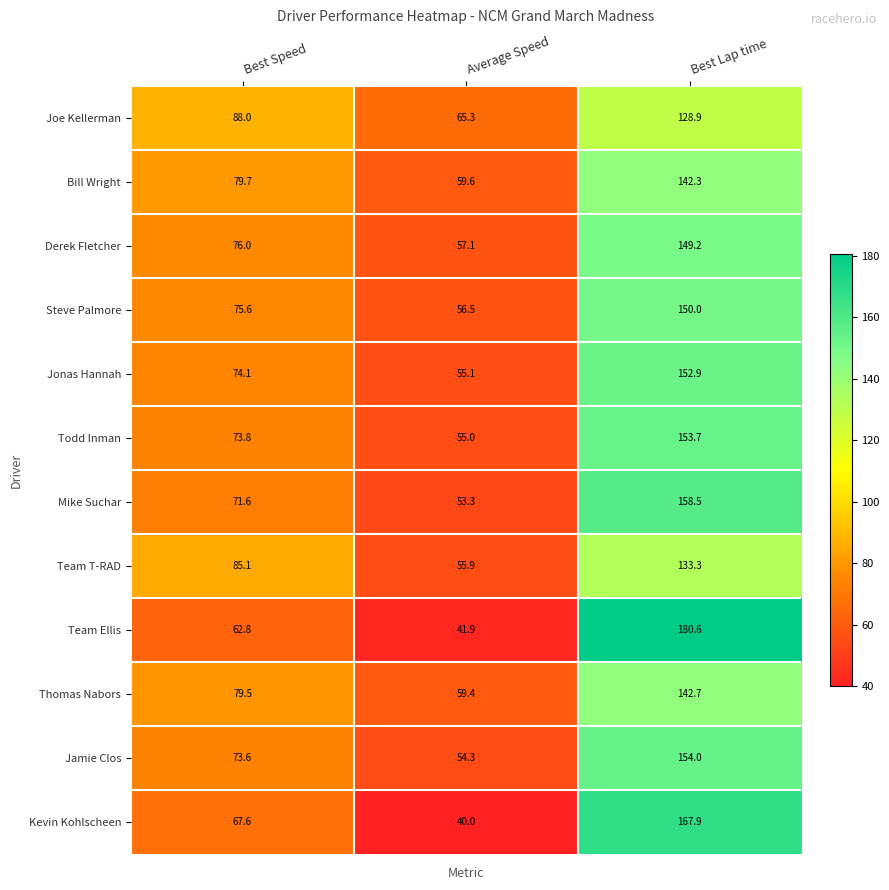

What is the spread (max minus min) of values at Average Speed?

25.3